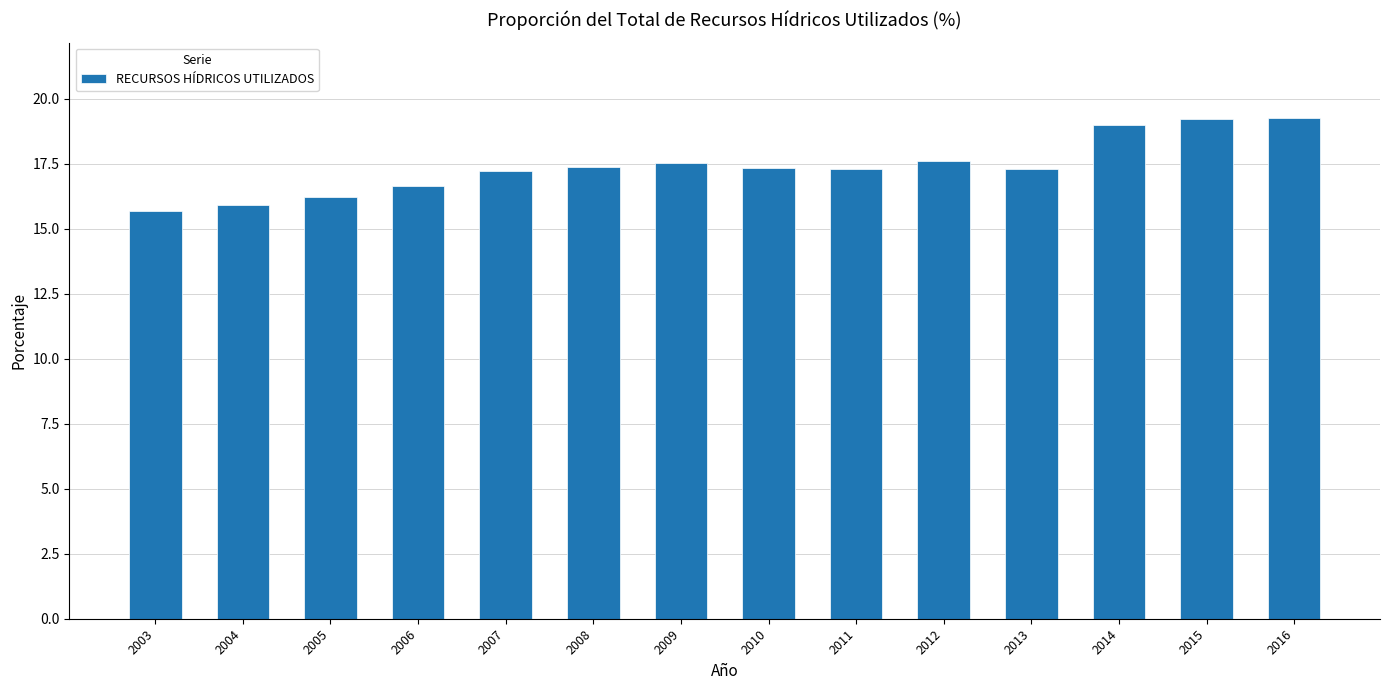

Between 2005 and 2009, which is larger?

2009